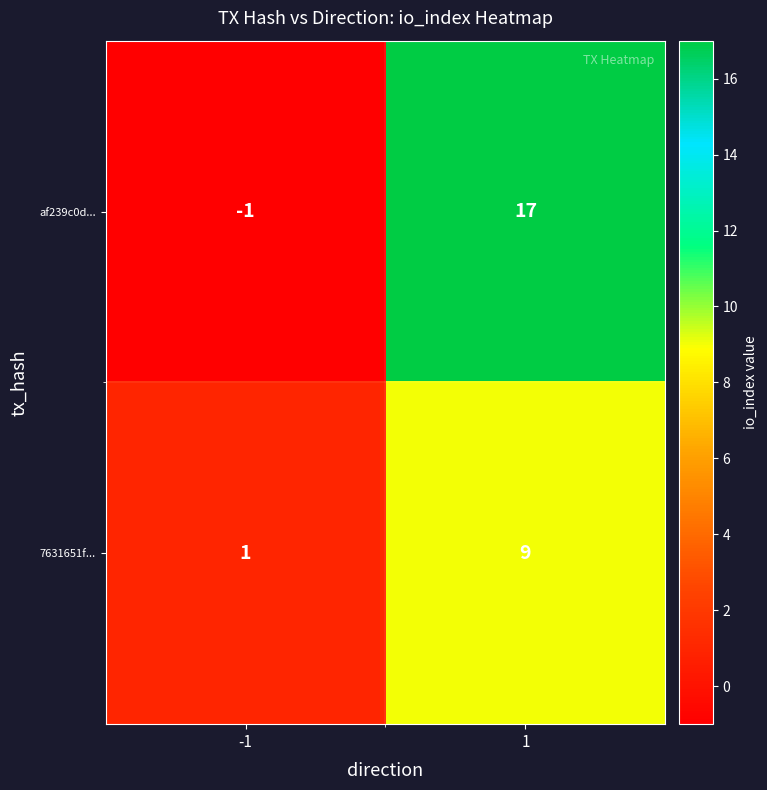

How many categories are shown in the chart?

2